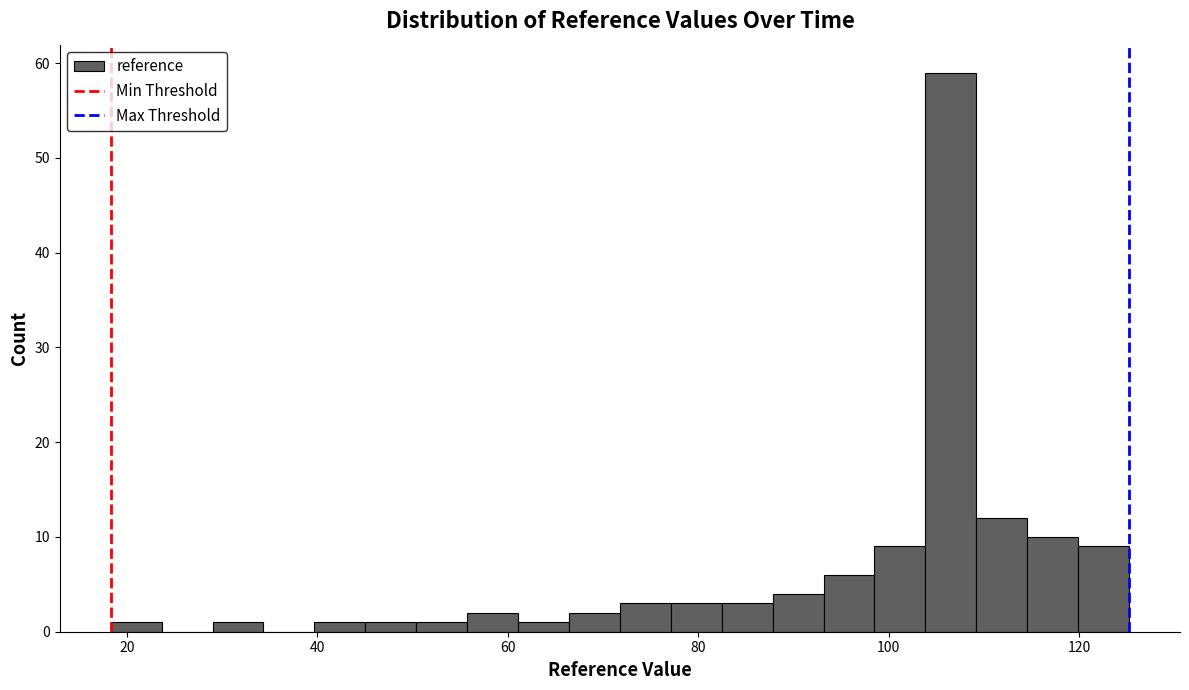

Around what value on the x-axis is the tallest bar? Give the approximate position of its centre, as read against the axis.

106